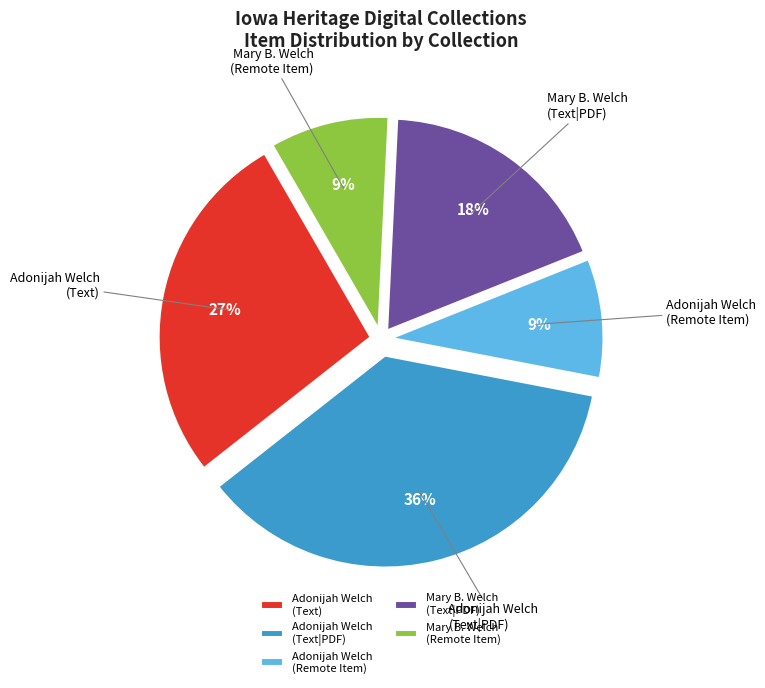

What is the largest slice in the pie chart?

Adonijah Welch (Text|PDF)